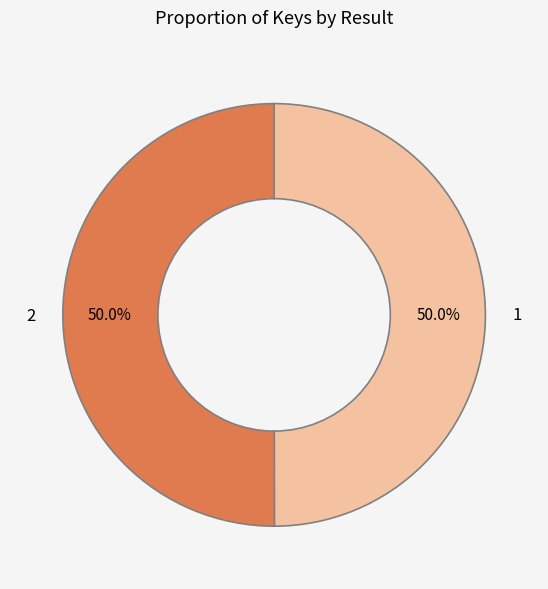

What portion of the pie excludes 2?

50.0%